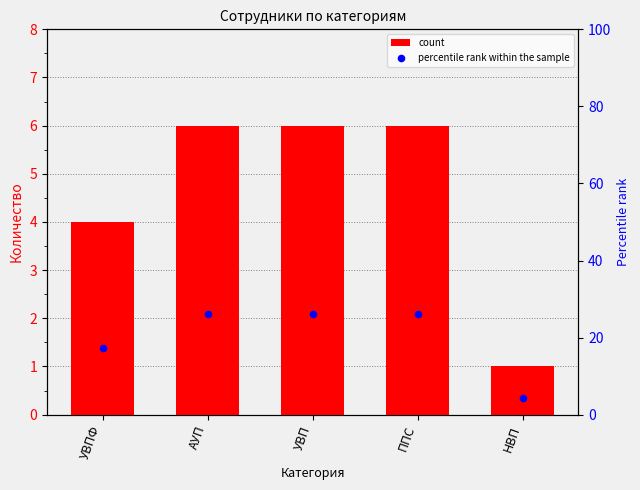

Which series contains the lowest Y value?

count